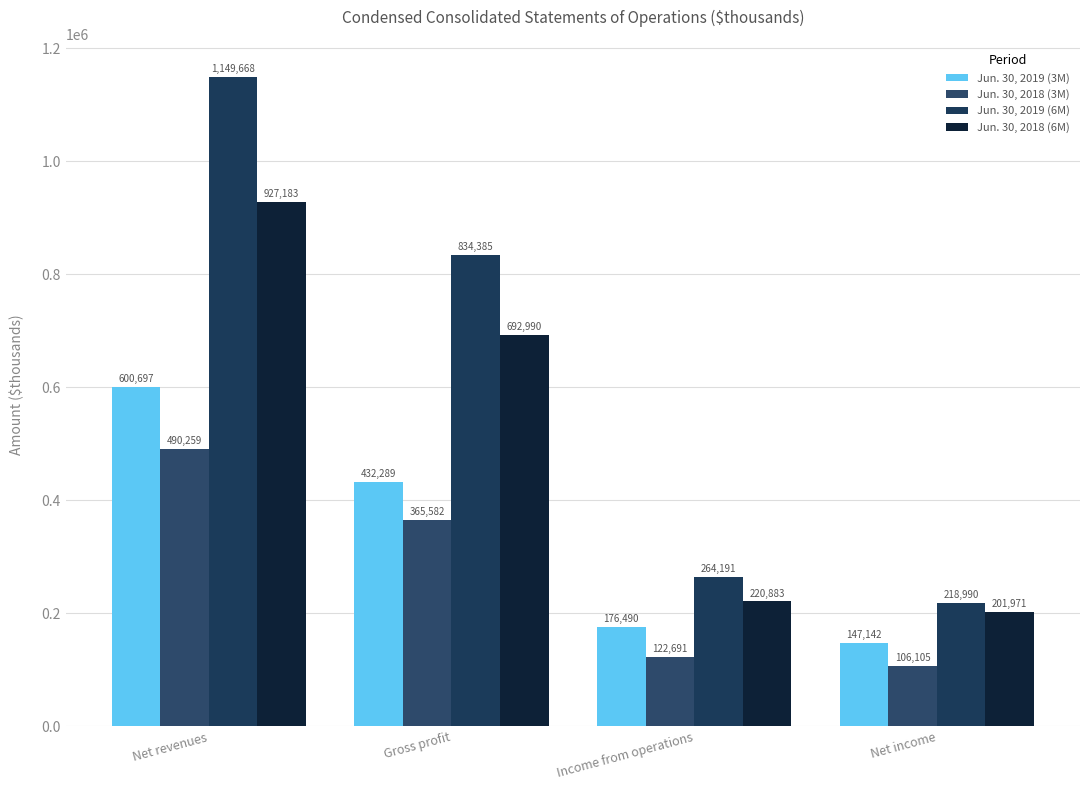

What is the smallest value displayed?

106105